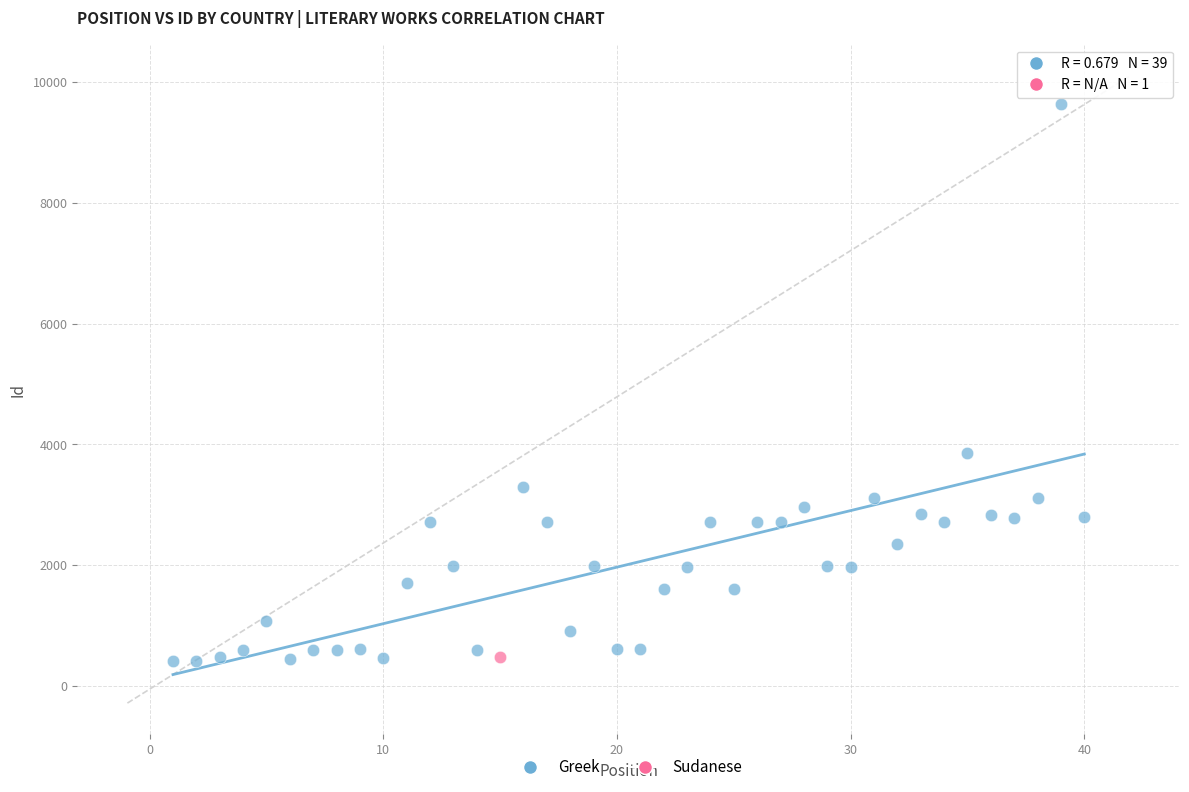

What are all the series names shown in the legend?

Greek, Sudanese